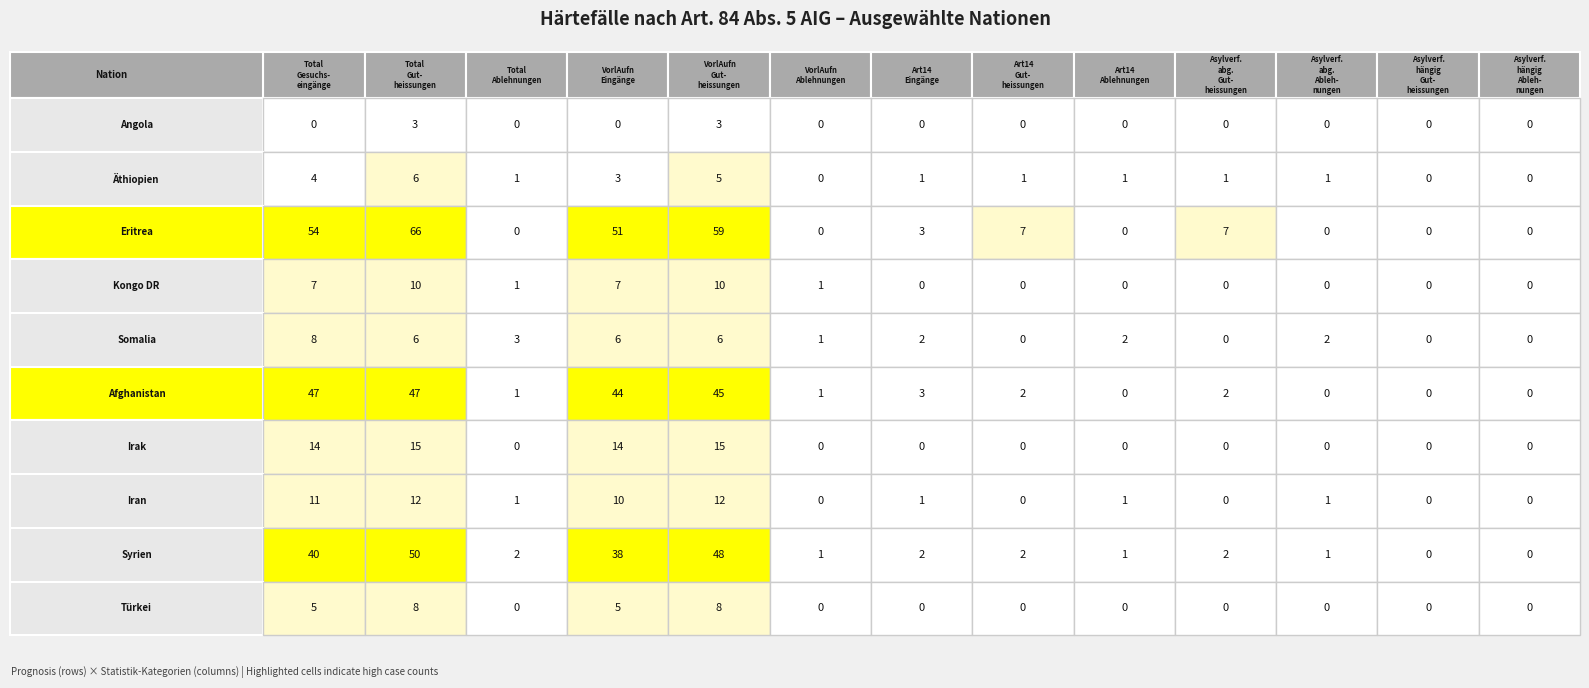

Reading left to right, extract all data points from this chart.

Angola: 0	3	0	0	3	0	0	0	0	0	0	0	0
Äthiopien: 4	6	1	3	5	0	1	1	1	1	1	0	0
Eritrea: 54	66	0	51	59	0	3	7	0	7	0	0	0
Kongo DR: 7	10	1	7	10	1	0	0	0	0	0	0	0
Somalia: 8	6	3	6	6	1	2	0	2	0	2	0	0
Afghanistan: 47	47	1	44	45	1	3	2	0	2	0	0	0
Irak: 14	15	0	14	15	0	0	0	0	0	0	0	0
Iran: 11	12	1	10	12	0	1	0	1	0	1	0	0
Syrien: 40	50	2	38	48	1	2	2	1	2	1	0	0
Türkei: 5	8	0	5	8	0	0	0	0	0	0	0	0